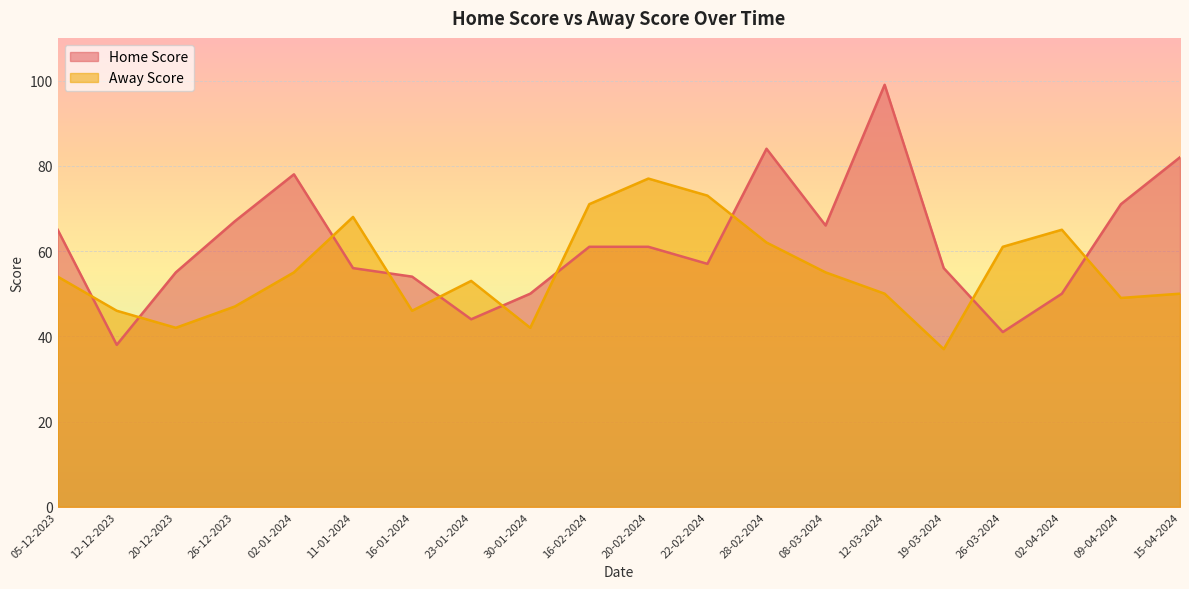

The value of Home Score at 02-01-2024 is 103. True or false?

False